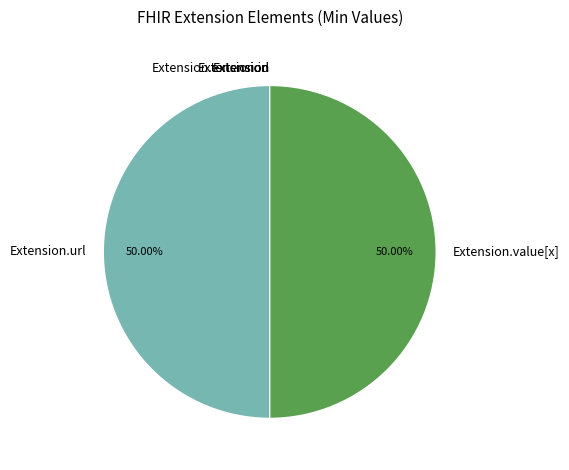

Combined, do Extension.id and Extension.value[x] account for over 50%?

No